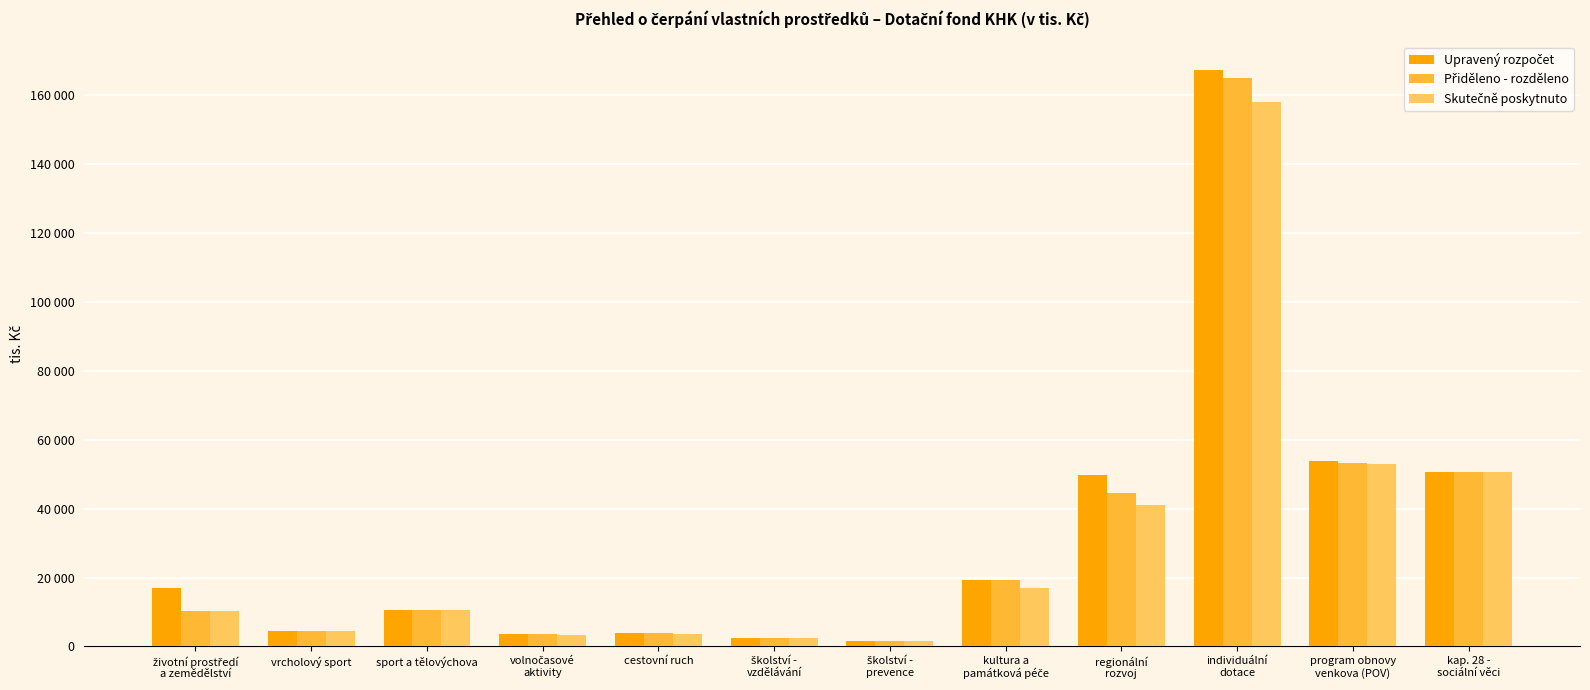

Are the bars horizontal?

No